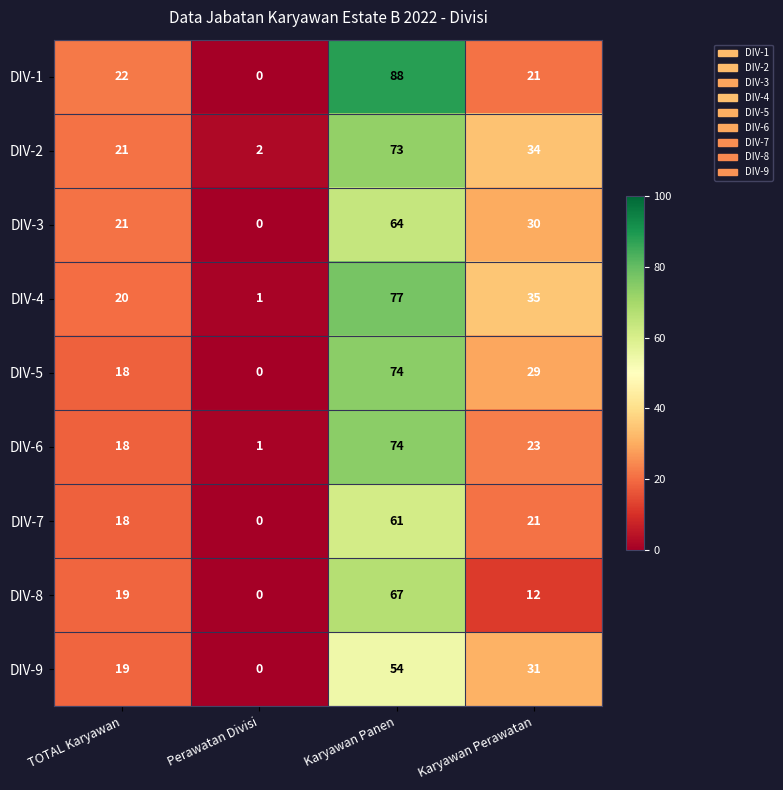

Rank the categories by DIV-7 value from lowest to highest.

Perawatan Divisi, TOTAL Karyawan, Karyawan Perawatan, Karyawan Panen